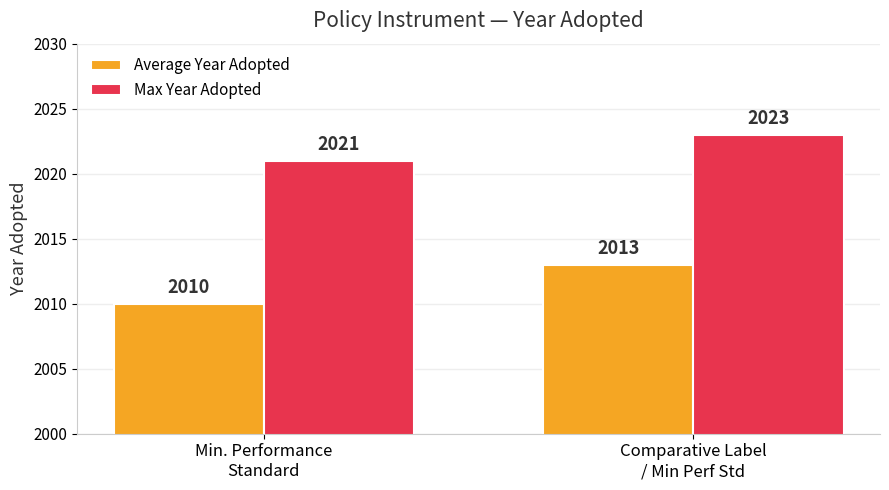

Reading left to right, list all the values displayed in this chart.

Average Year Adopted: Min. Performance
Standard=2010	Comparative Label
/ Min Perf Std=2013
Max Year Adopted: Min. Performance
Standard=2021	Comparative Label
/ Min Perf Std=2023